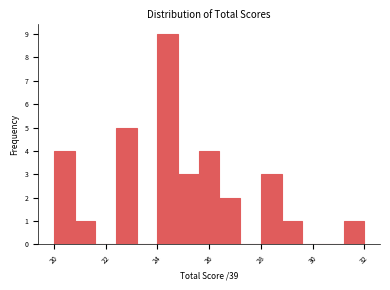

Reading left to right, transcribe this chart: for each bar, give the range it covers on the x-axis and its height. The values are not printed on the chart, so give them approximately, as read against the axis.

20.0 to 20.8: 4
20.8 to 21.6: 1
21.6 to 22.4: 0
22.4 to 23.2: 5
23.2 to 24.0: 0
24.0 to 24.8: 9
24.8 to 25.6: 3
25.6 to 26.4: 4
26.4 to 27.2: 2
27.2 to 28.0: 0
28.0 to 28.8: 3
28.8 to 29.6: 1
29.6 to 30.4: 0
30.4 to 31.2: 0
31.2 to 32.0: 1